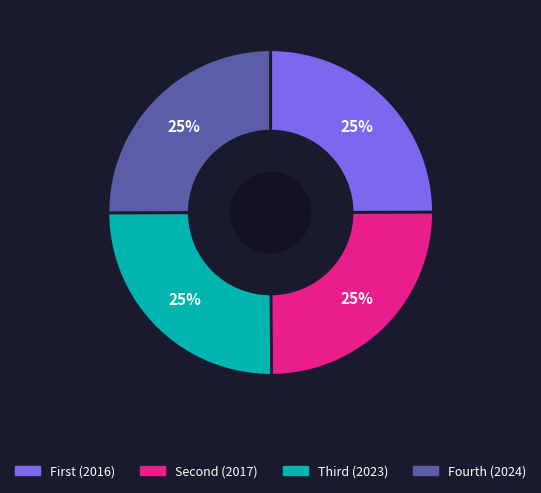

To the nearest percent, what is the average slice percentage?

25%